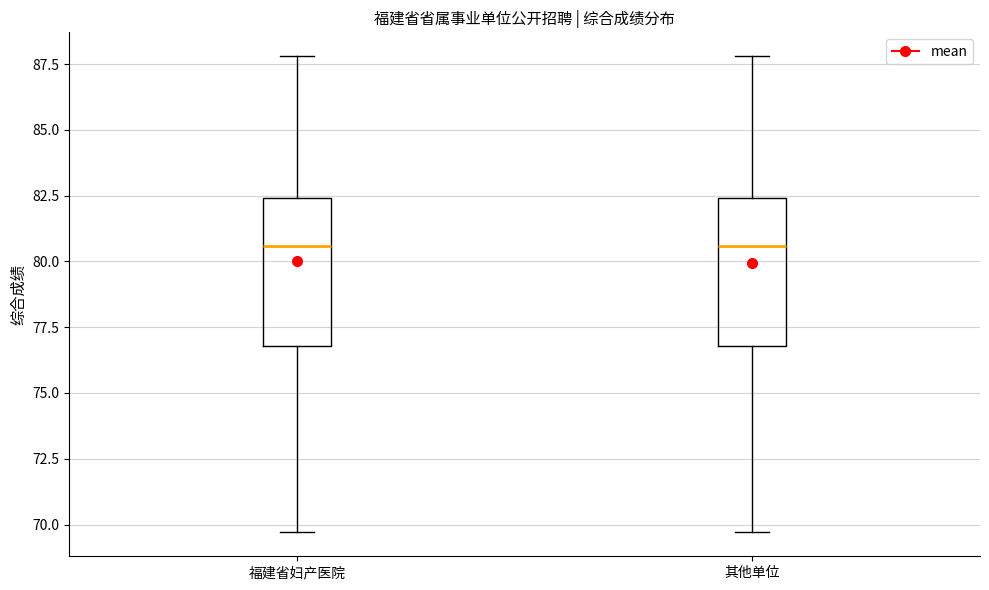

Reading left to right, read every box against the y-axis: the position of its median line, the range the box covers, and the ends of its whiskers. The values are not printed on the chart, so give them approximately, as read against the axis.

福建省妇产医院: median 80.5, box 77.0 to 82.5, whiskers 69.5 to 88.0
其他单位: median 80.5, box 77.0 to 82.5, whiskers 69.5 to 88.0